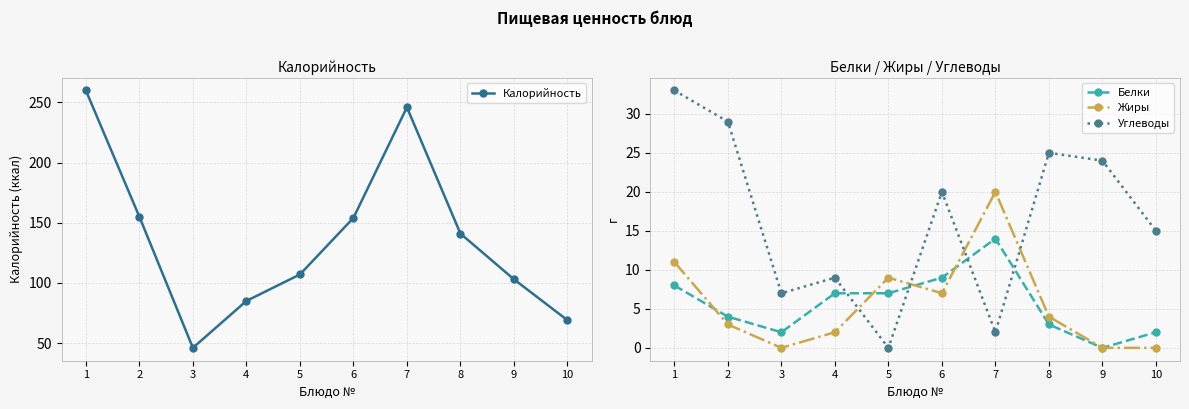

At which category does Жиры reach its first local peak?

5